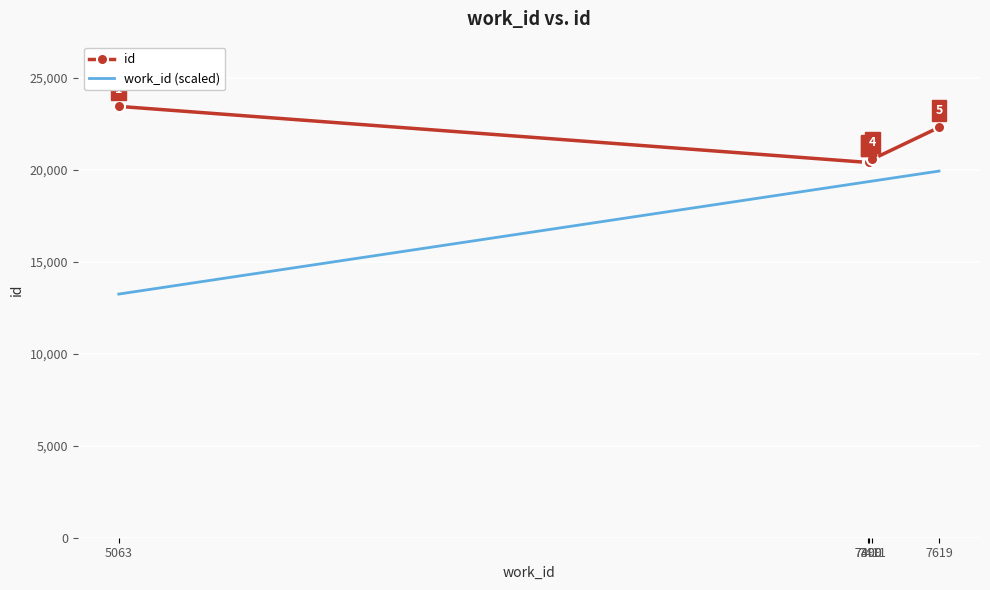

Which series has the largest total across all categories?

id